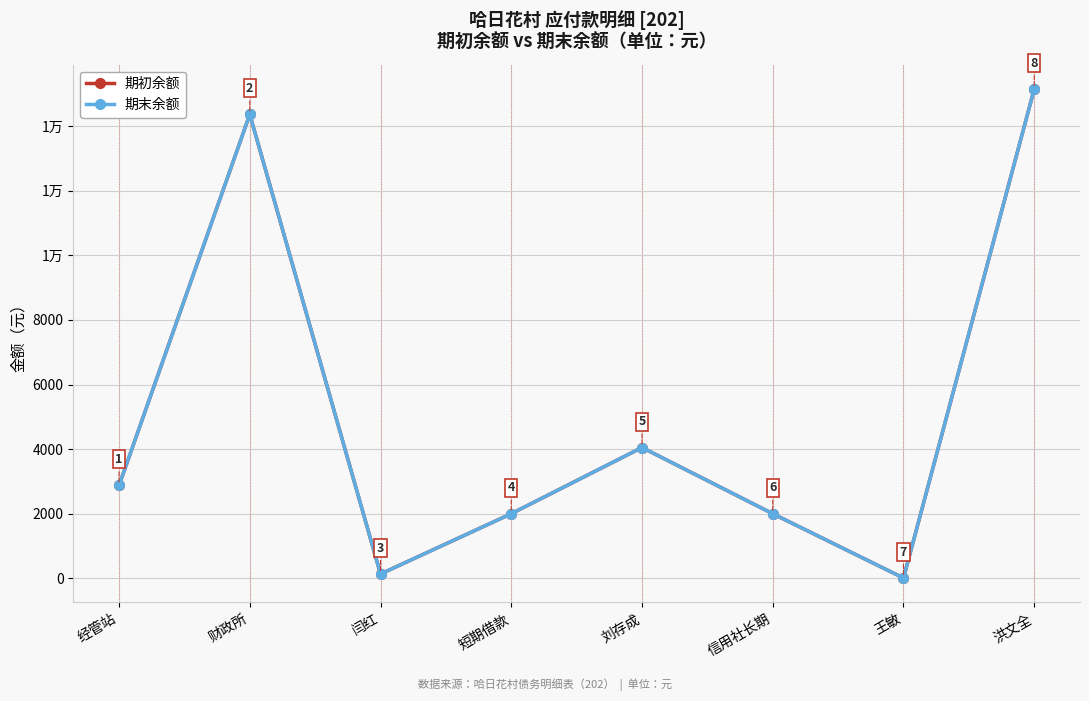

What is the total value across all series at 王敏?

18.0